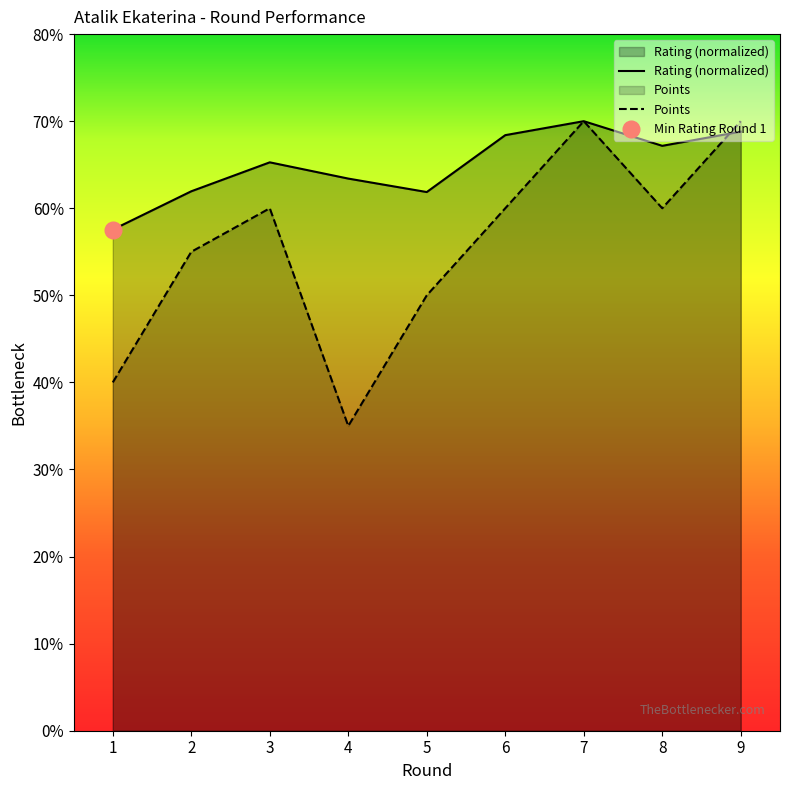

Where does the Rating series first go above 6?

2